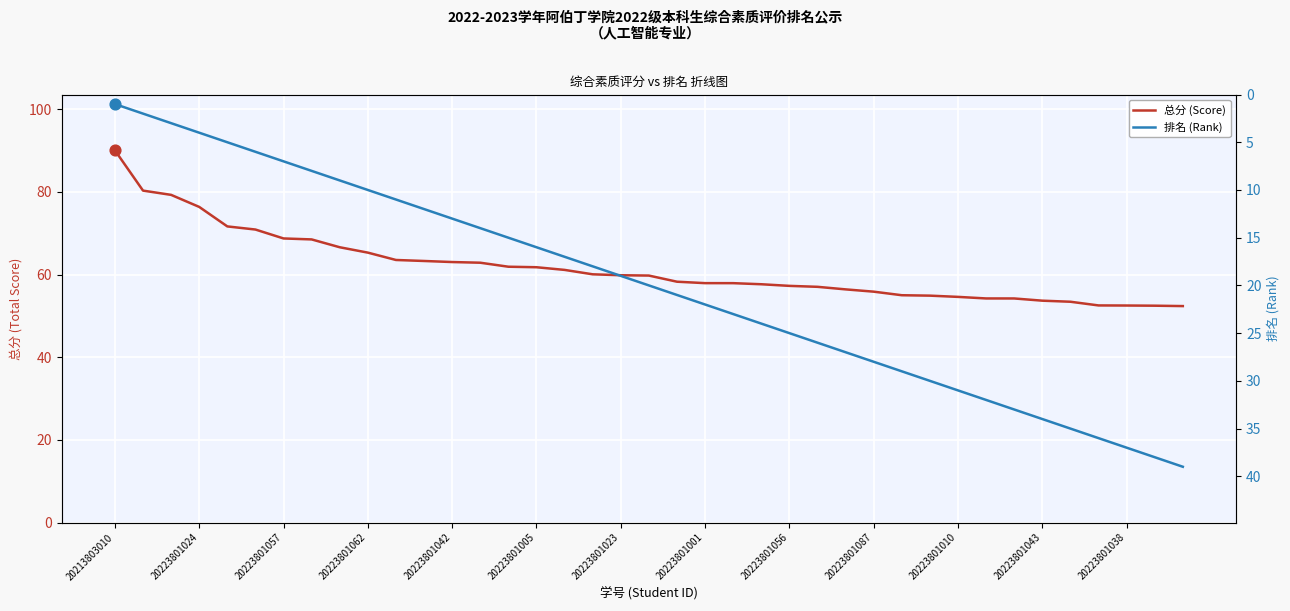

Which series has the largest total across all categories?

总分 (Score)